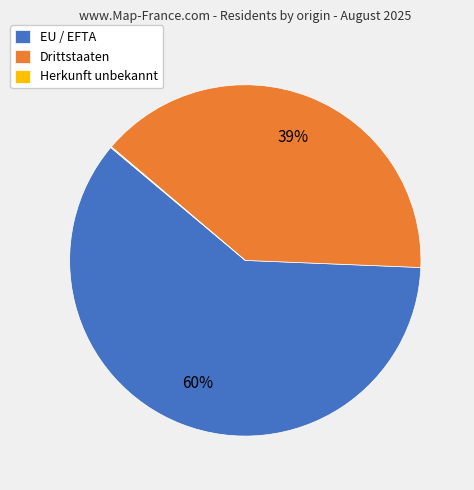

Which slice is the largest?

EU / EFTA